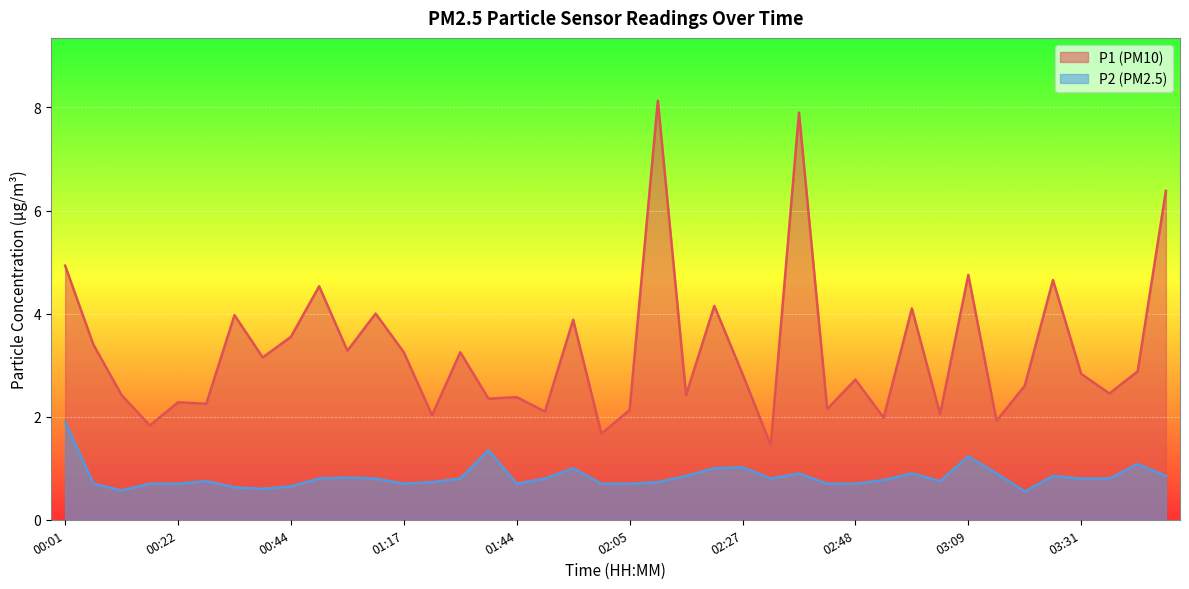

Where is P1 nearest to the value 4?

01:00